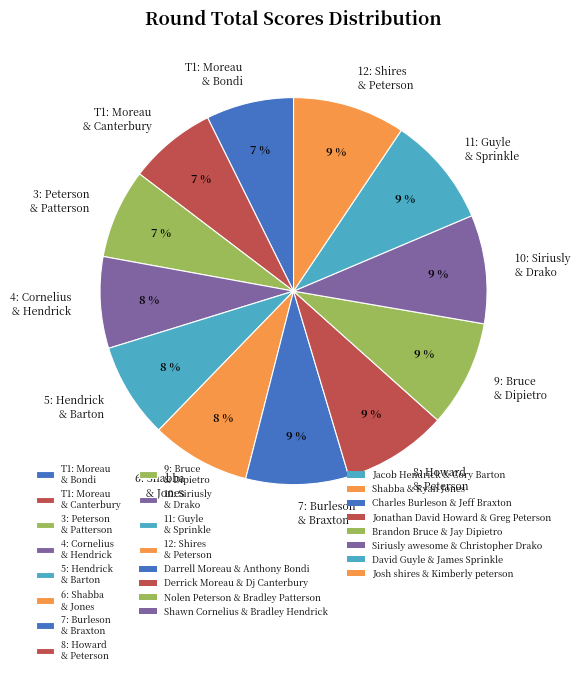

Which has a higher value, 11: Guyle & Sprinkle or T1: Moreau & Bondi?

11: Guyle & Sprinkle